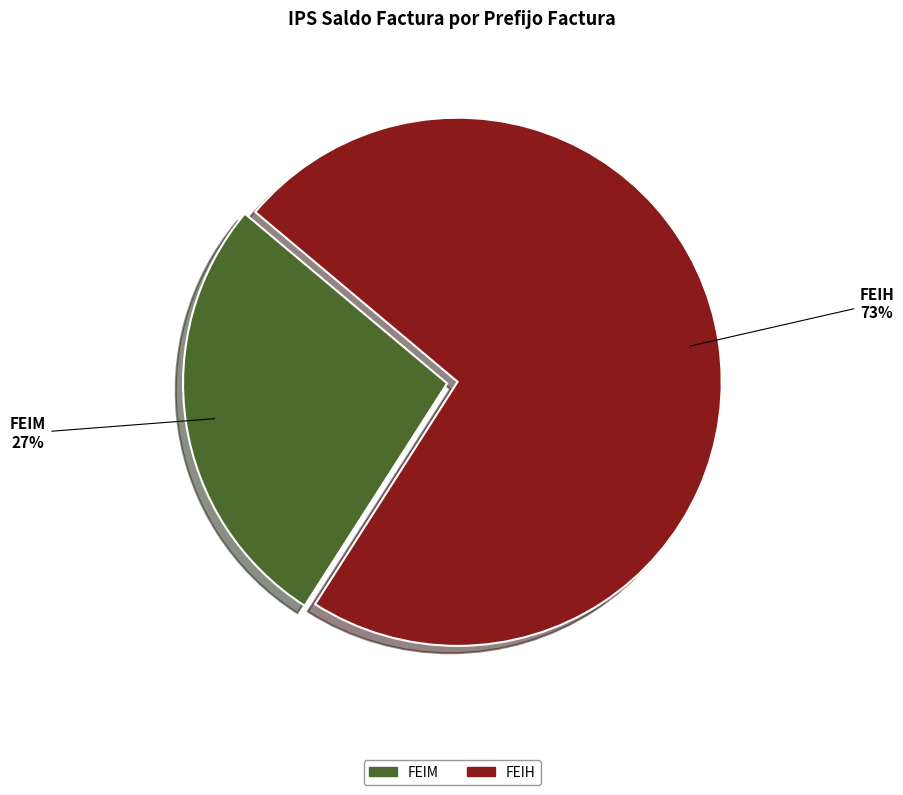

Rank the categories by value from lowest to highest.

FEIM, FEIH